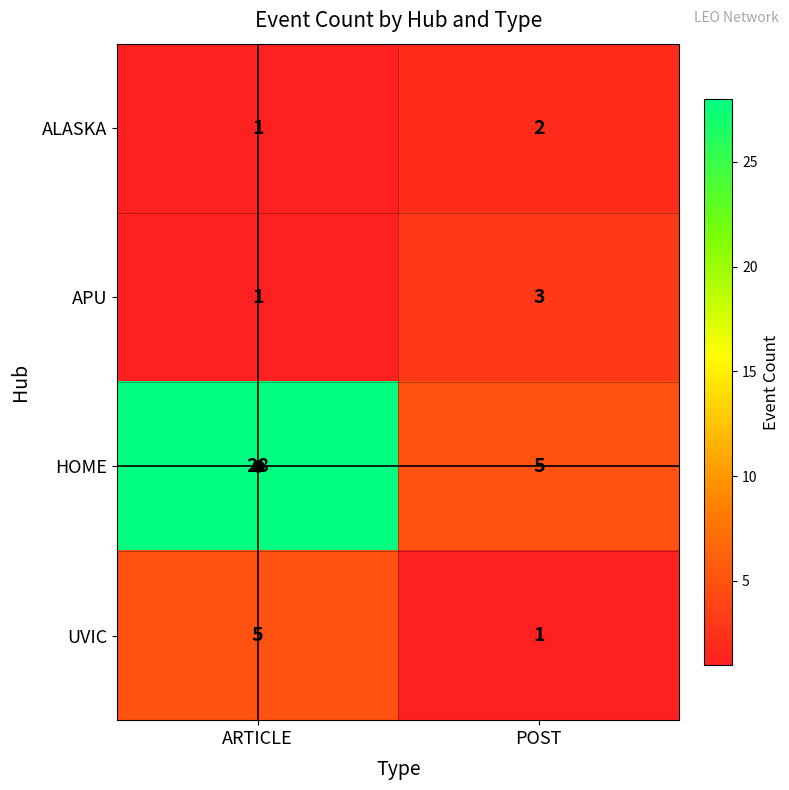

What is the sum of the APU values at ARTICLE and POST?

4